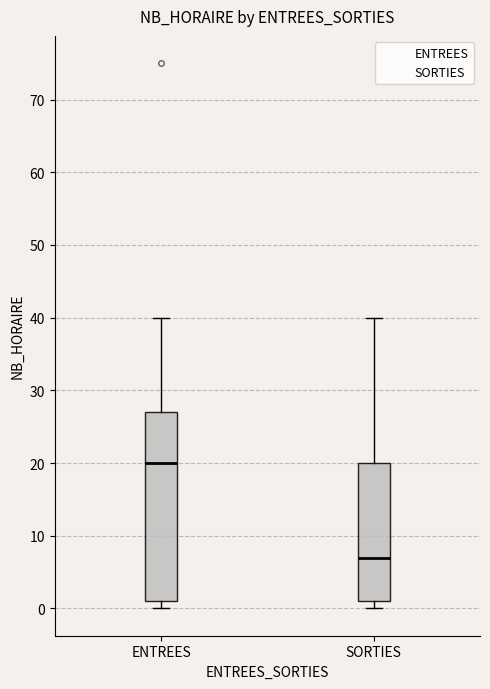

Which box is the tallest, from its lower edge to its upper edge?

ENTREES